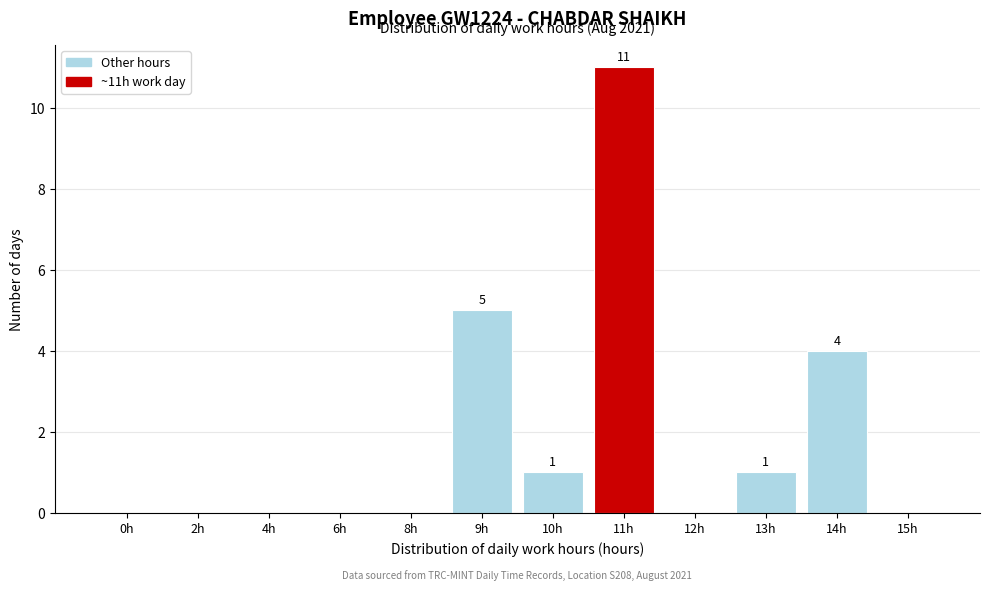

Reading left to right, what are all the values shown in this chart?

0h=0	2h=0	4h=0	6h=0	8h=0	9h=5	10h=1	11h=11	12h=0	13h=1	14h=4	15h=0